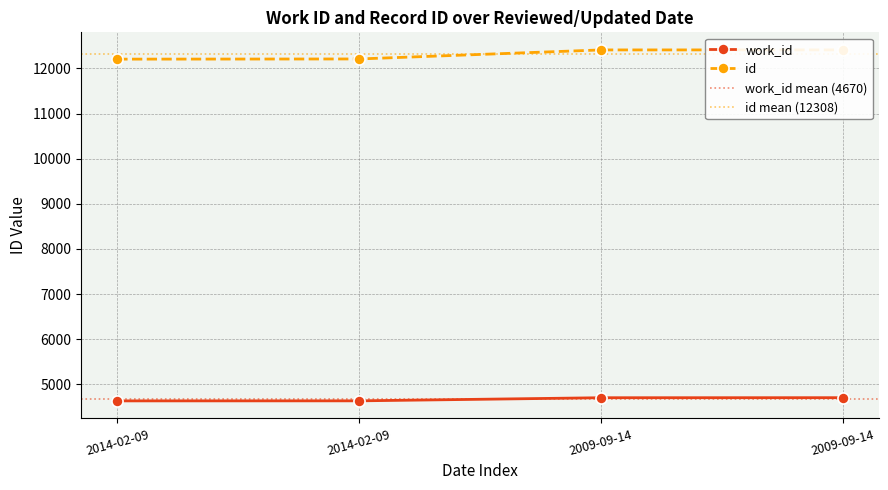

What is the value of the work_id point at the 2nd from the left?

4635